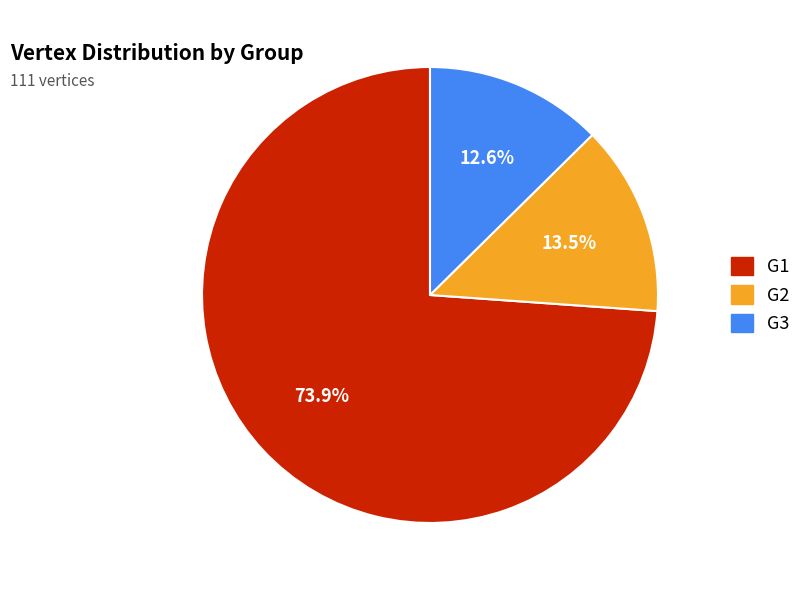

Approximately how many times larger is the value at G1 compared to G2?

5.5